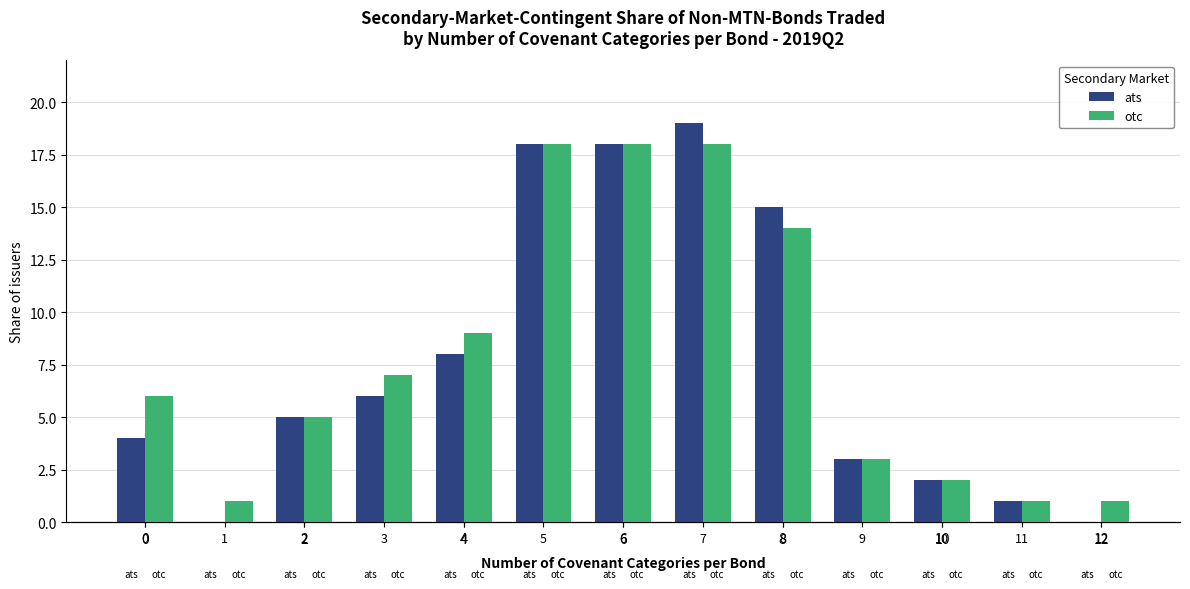

What are all the series names shown in the legend?

ats, otc